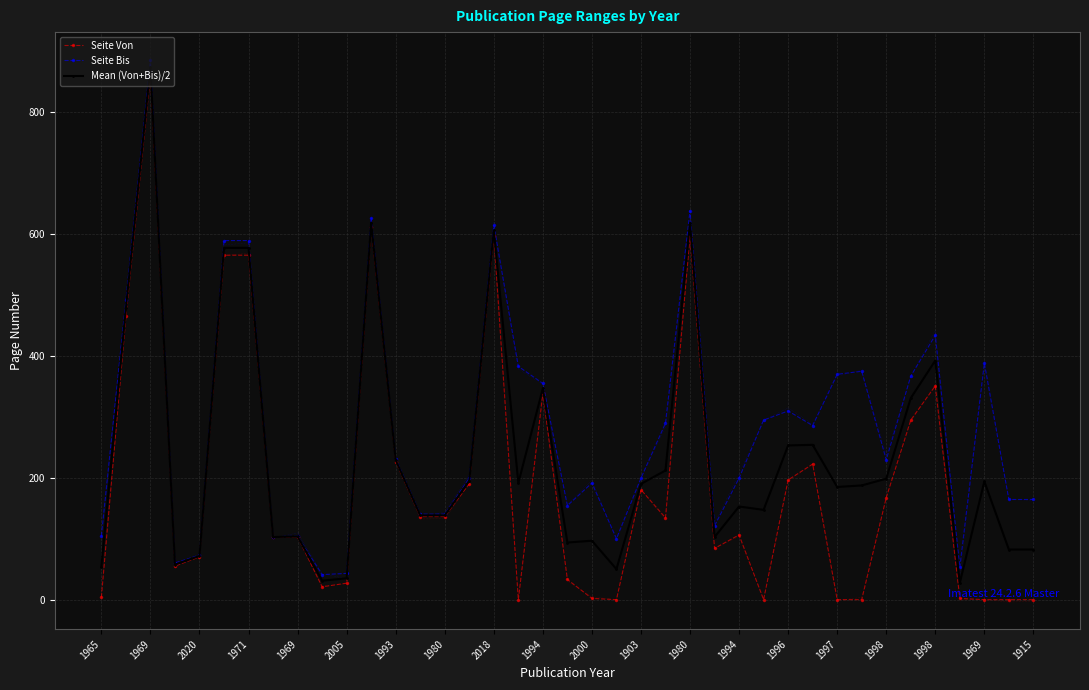

Rank the series by their maximum value, from lowest to highest.

Seite Von, Mean (Von+Bis)/2, Seite Bis